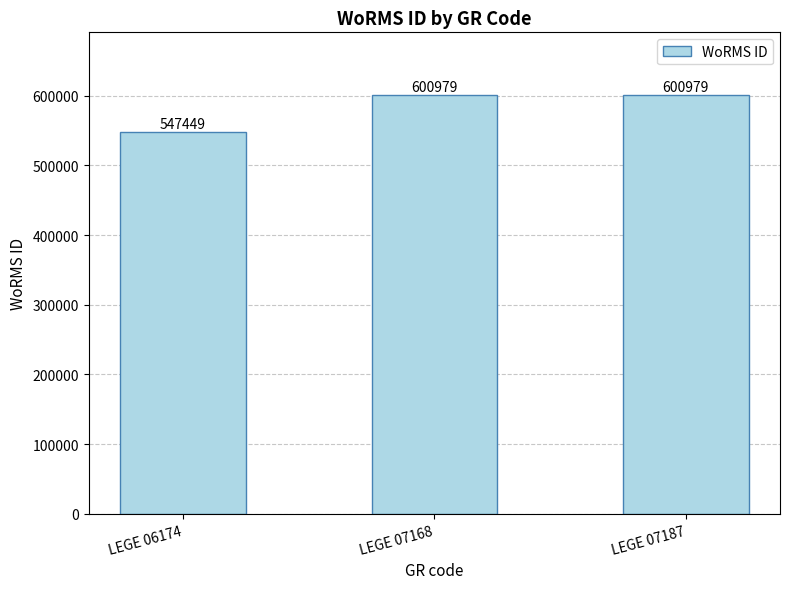

What is the greatest value displayed?

600979